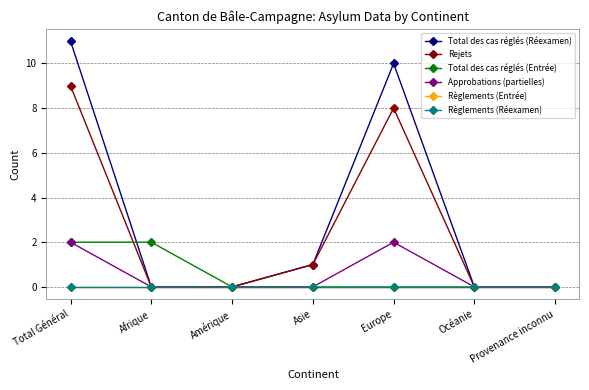

Does the chart display data point markers on the line(s)?

Yes